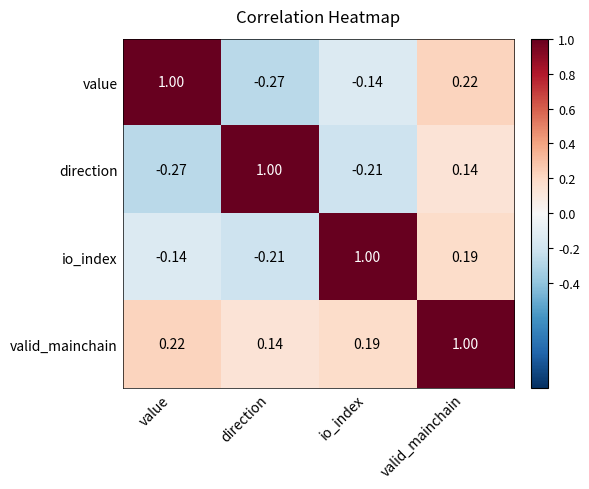

At valid_mainchain, list the series in order from largest to smallest.

valid_mainchain, value, io_index, direction